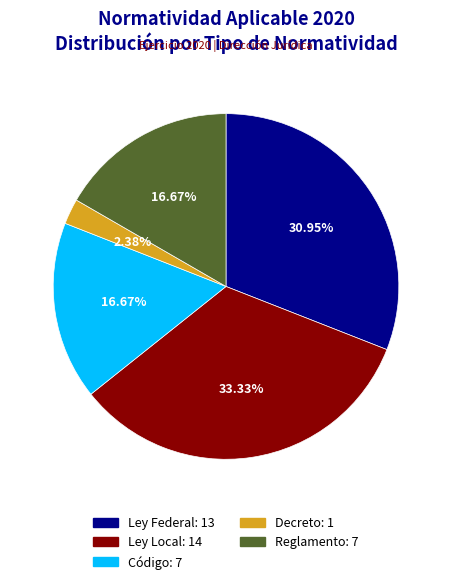

Between Código and Ley Local, which is larger?

Ley Local